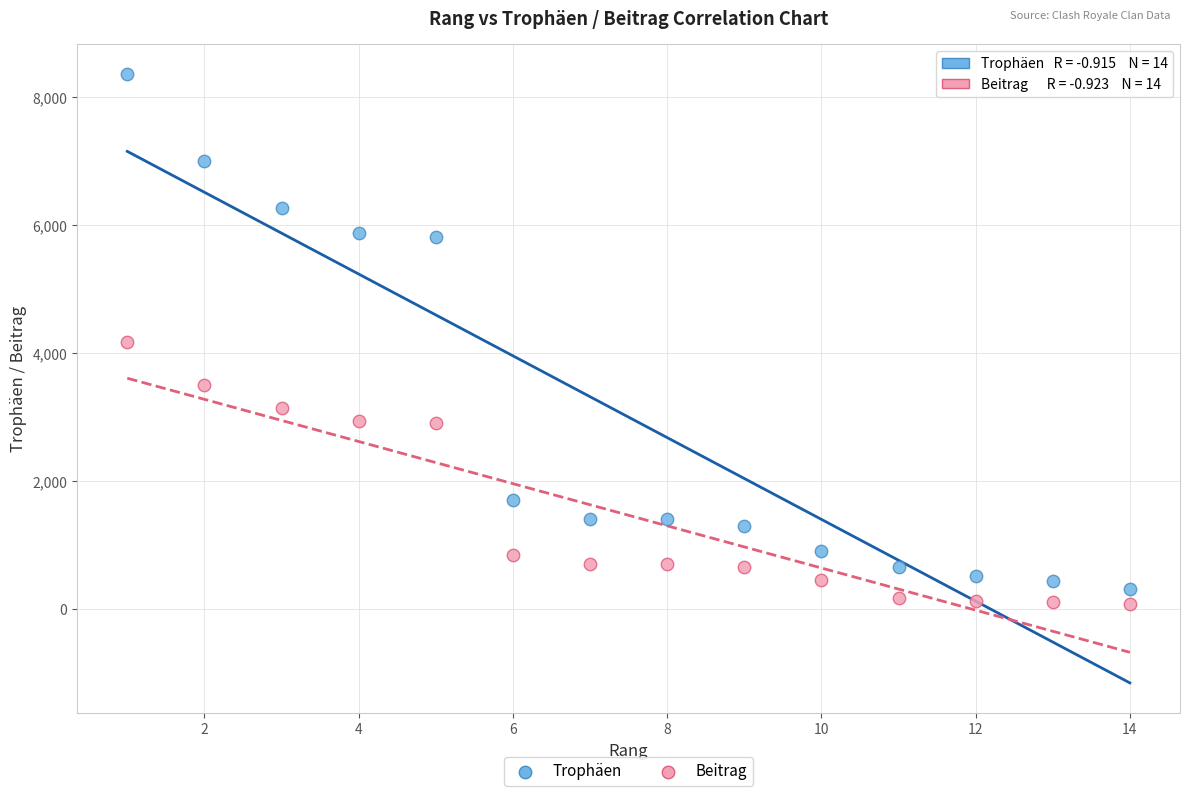

Which series has the largest Y range (max minus min)?

Trophäen